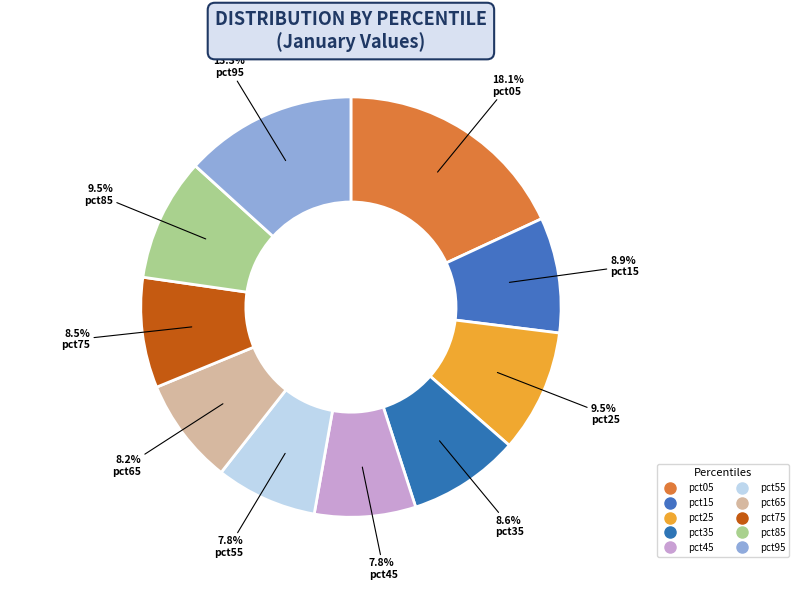

What is the smallest slice in the pie chart?

pct45